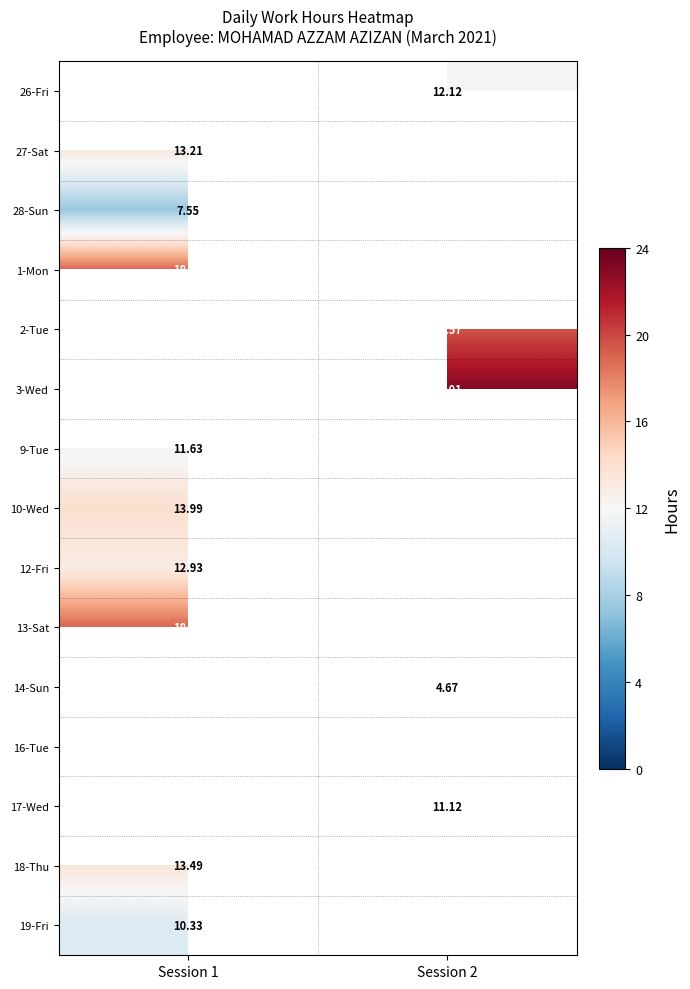

What is the spread (max minus min) of values at Session 2?

18.3